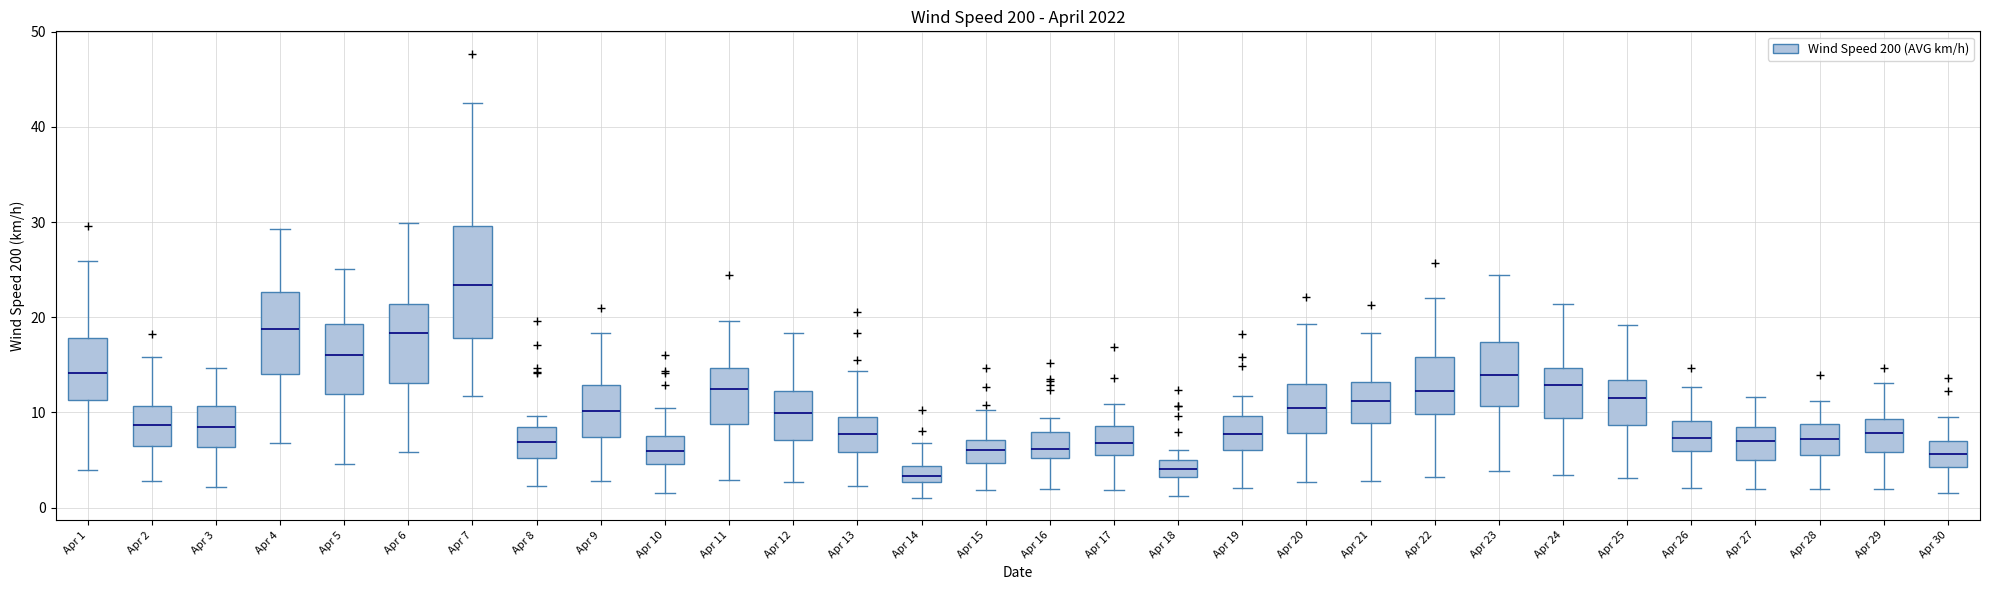

Comparing the boxes themselves (not the whiskers), which one is the tallest?

Apr 7